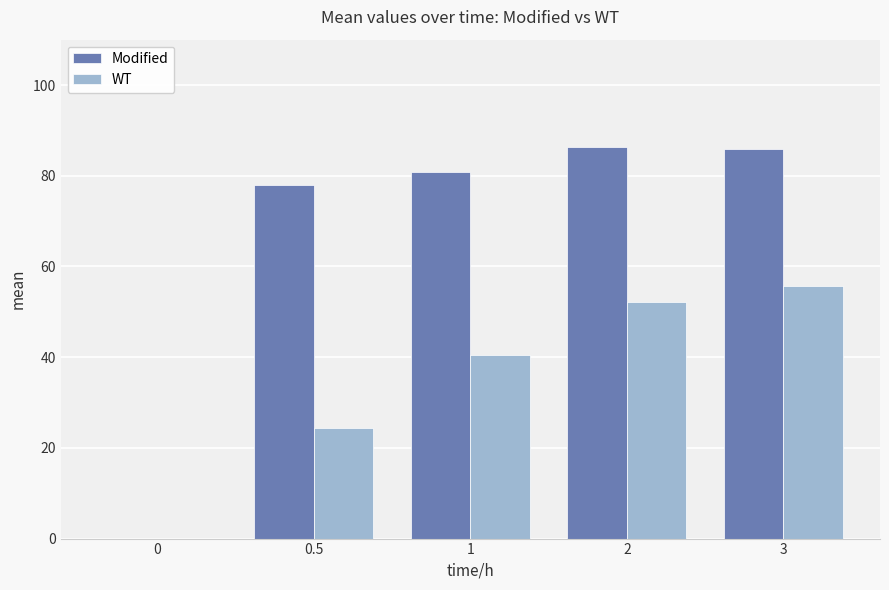

Reading left to right, transcribe all the data shown in this chart.

Modified: 0=0.0	0.5=77.9	1=80.7	2=86.4	3=85.9
WT: 0=0.0	0.5=24.4	1=40.4	2=52.2	3=55.6